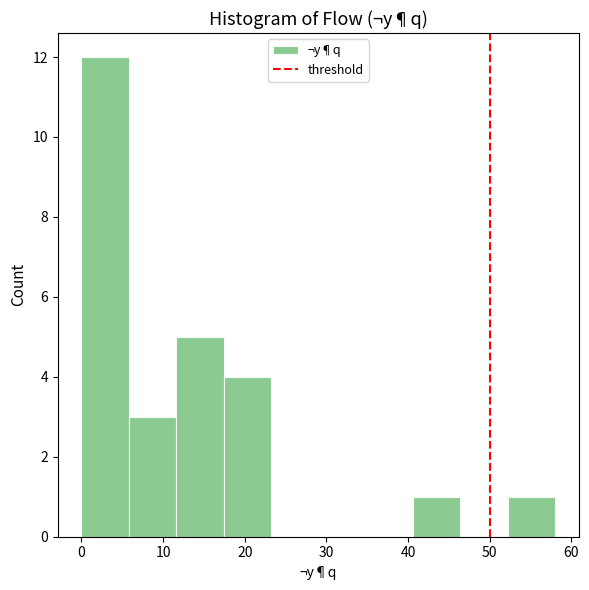

Over which range of the x-axis is the bar tallest?

0.0 to 5.8